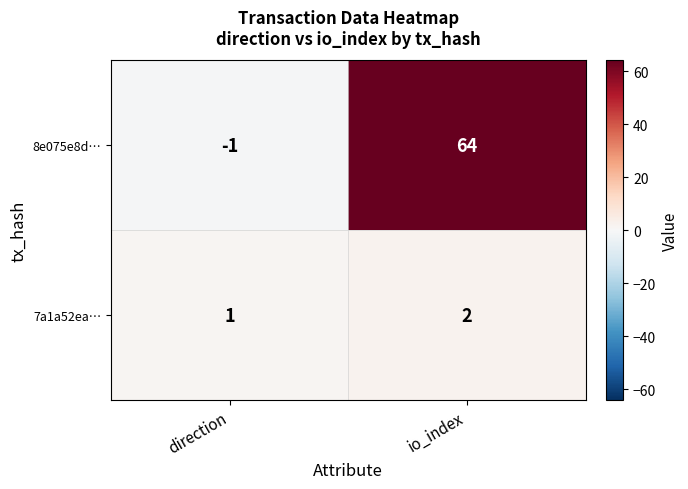

Which series changed the most between direction and io_index?

8e075e8d…